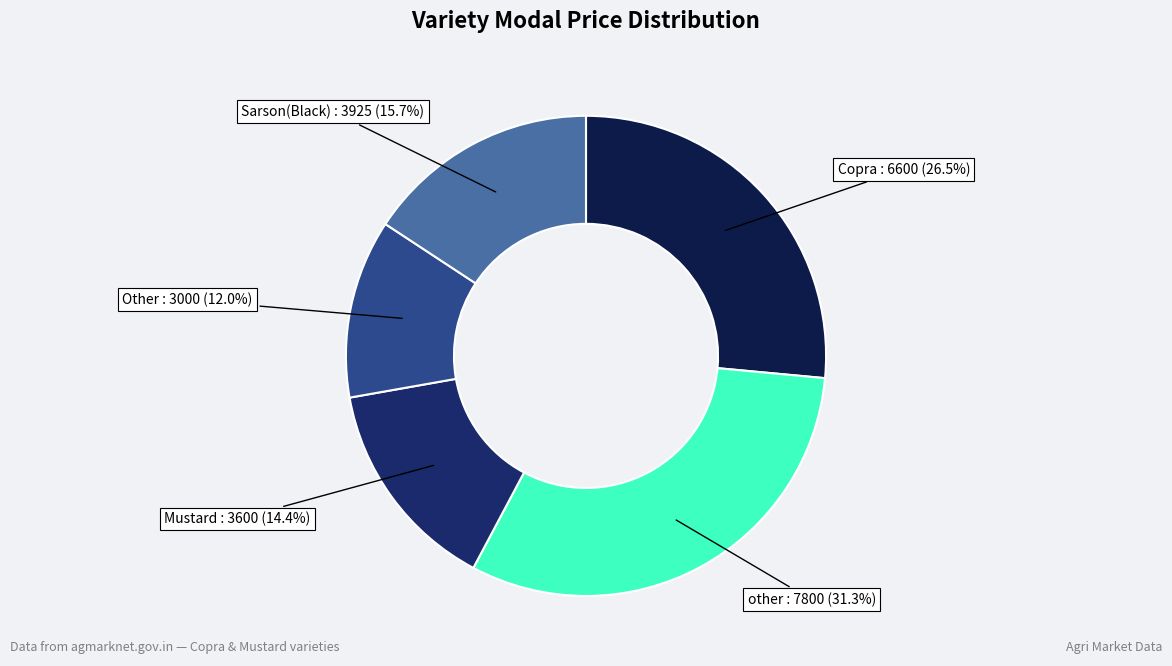

How many slices are in this pie chart?

5